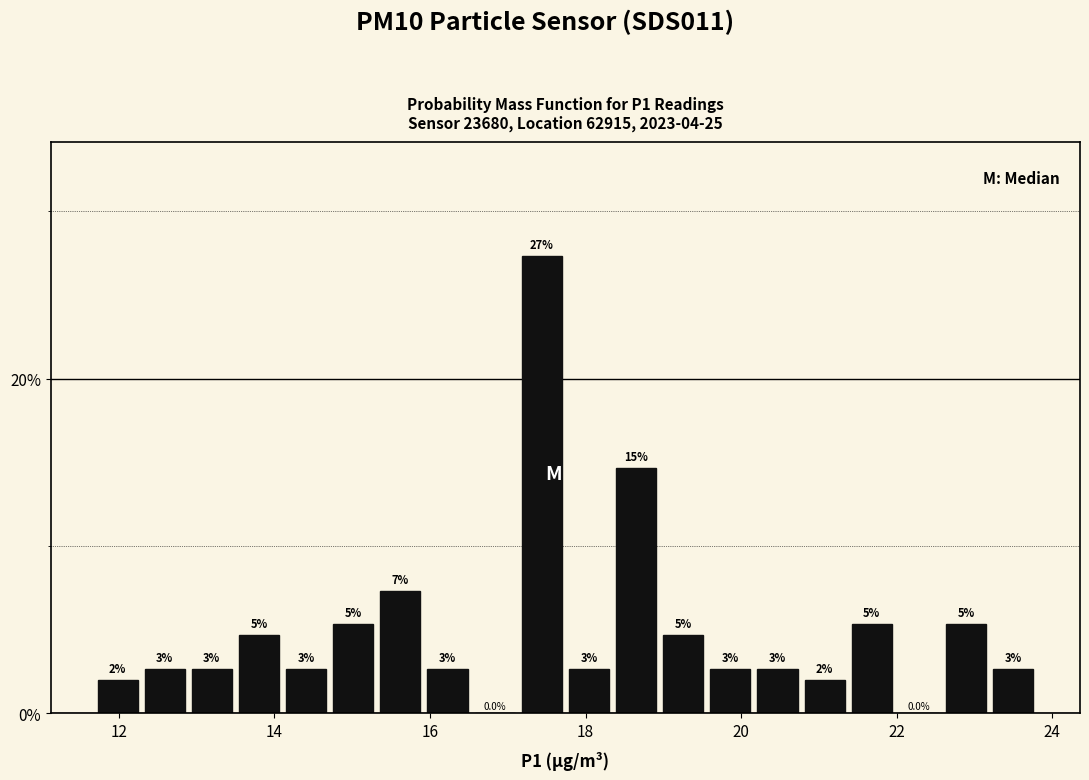

Around what value on the x-axis is the tallest bar? Give the approximate position of its centre, as read against the axis.

17.4